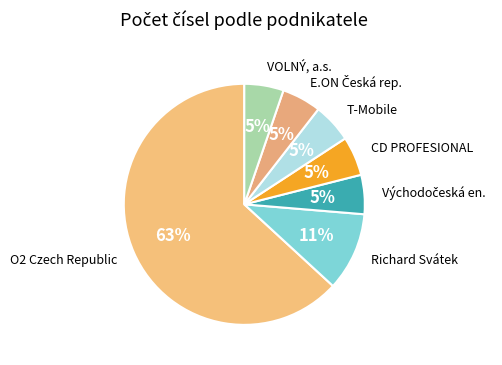

Rank the categories by value from highest to lowest.

O2 Czech Republic a.s., Richard Svátek, Východočeská energetika, a.s., CD PROFESIONAL security agency, s.r.o., T-Mobile Czech Republic a.s., E.ON Česká republika, a.s., VOLNÝ, a.s.